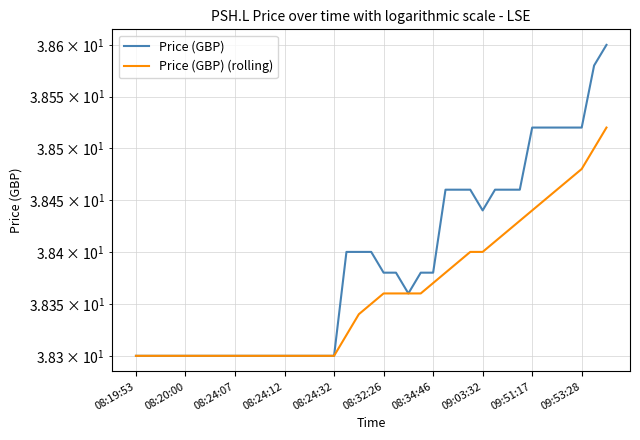

The Price (GBP) (rolling) series shows 17.8 at 17. True or false?

False